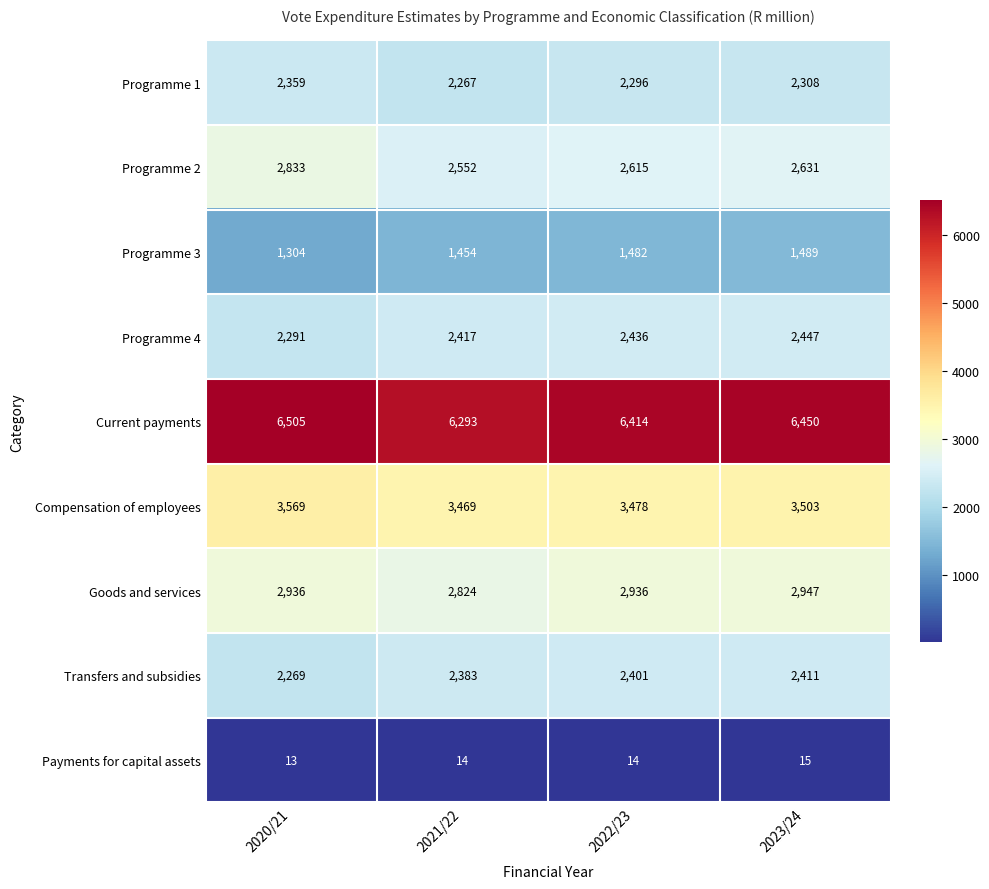

What is the total value across all series at 2022/23?

24072